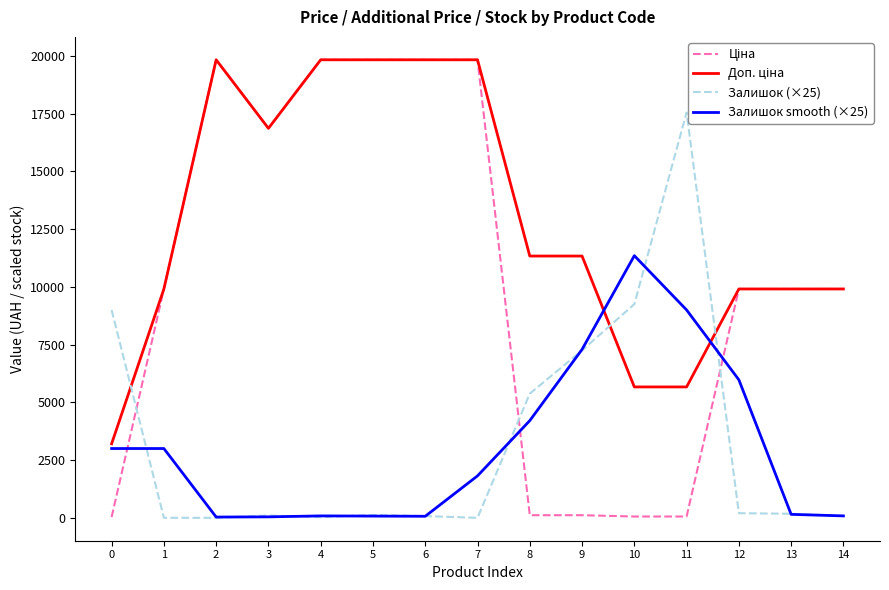

The value of Залишок (×25) at 0 is 15390.3. True or false?

False